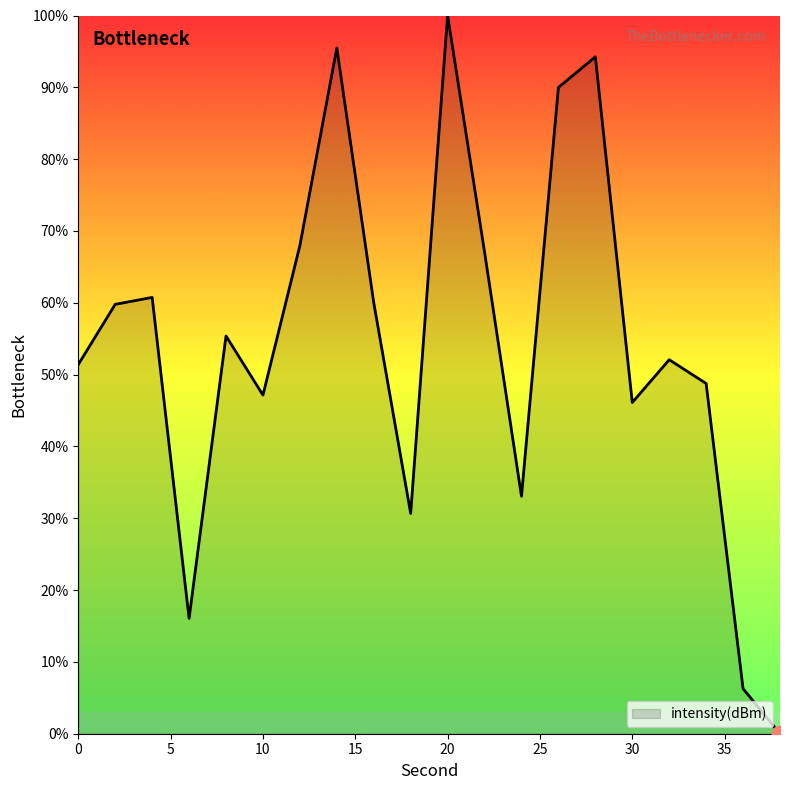

Count the number of categories in the chart.

20